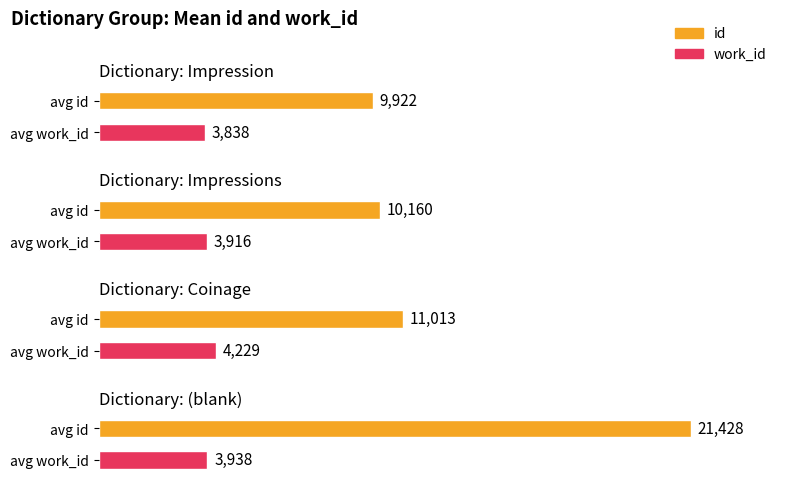

What is the label of the 2nd bar from the left?

Impression